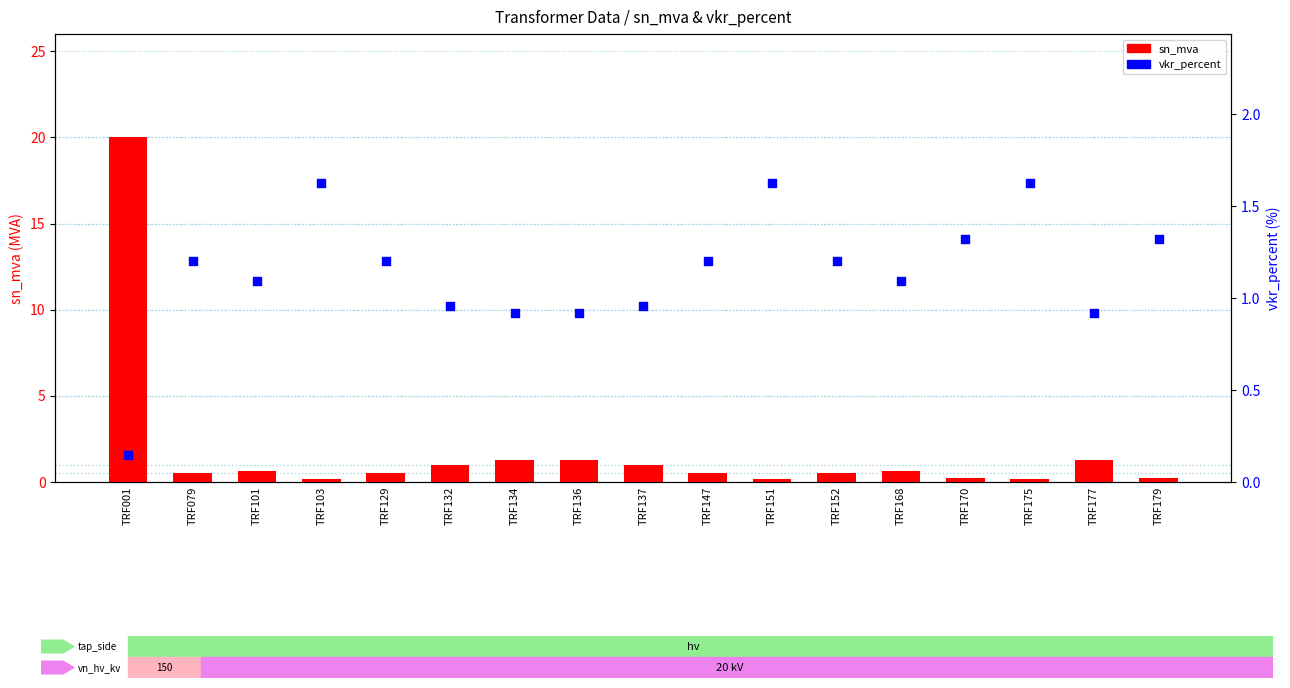

Which series has the largest Y range (max minus min)?

sn_mva